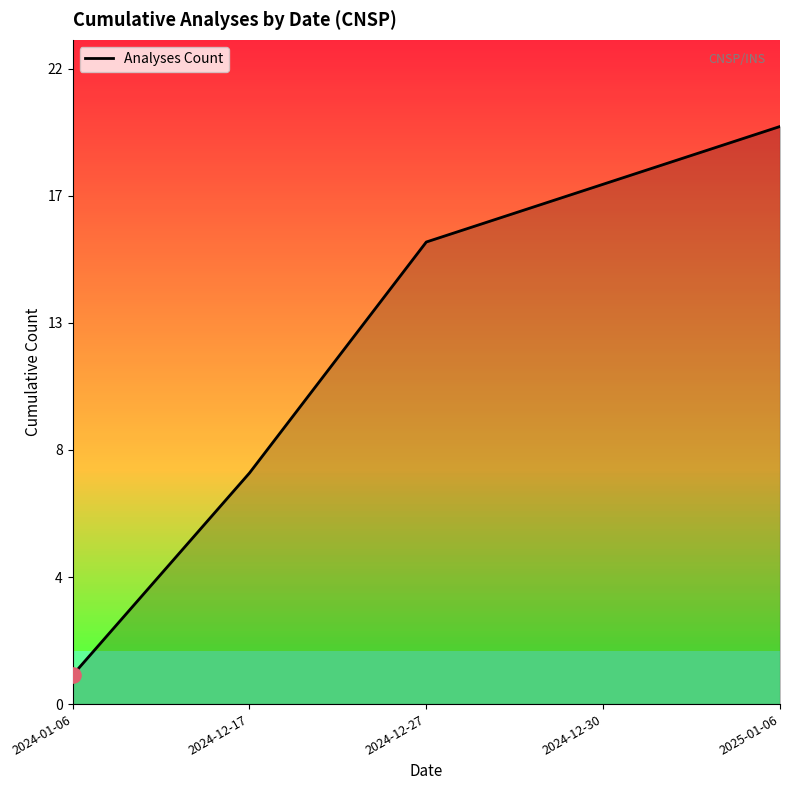

Is this an area chart (filled region under the line)?

Yes